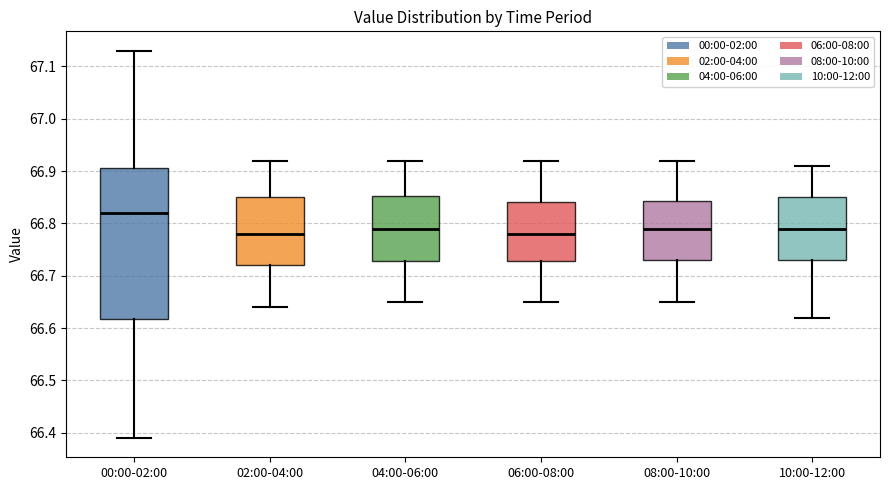

Comparing the boxes themselves (not the whiskers), which one is the tallest?

00:00-02:00